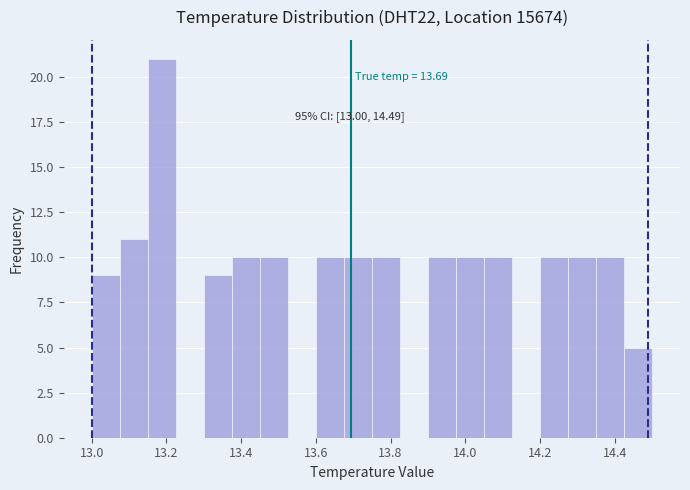

Read against the x-axis, roughly where is the centre of the tallest bar?

13.18